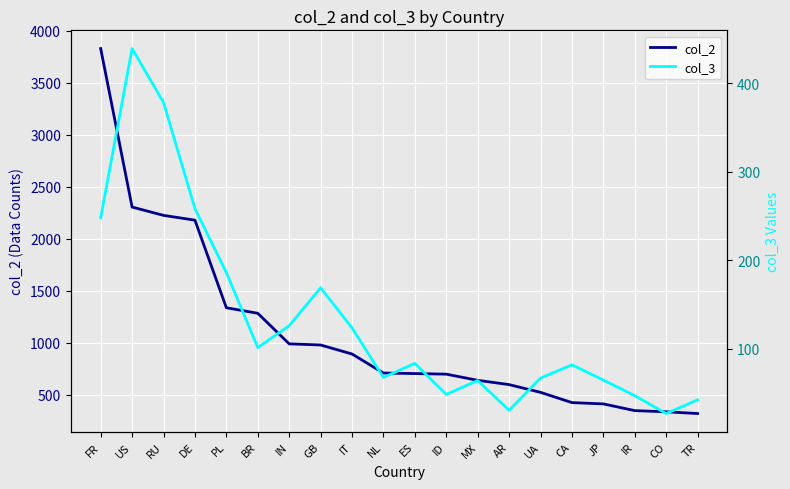

Which label corresponds to the largest value in the chart?

FR